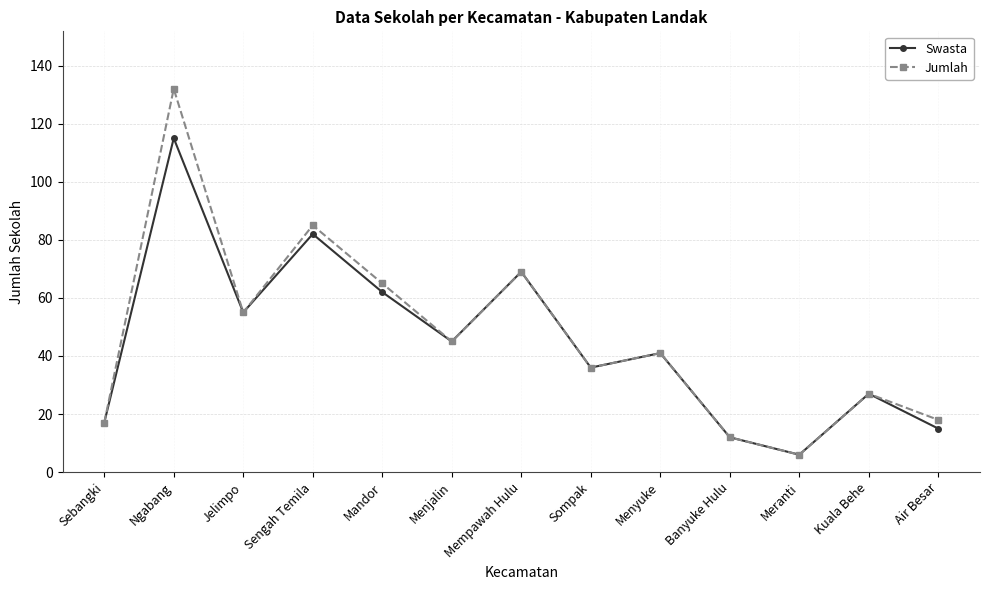

Where does the Swasta series first go above 41?

Ngabang